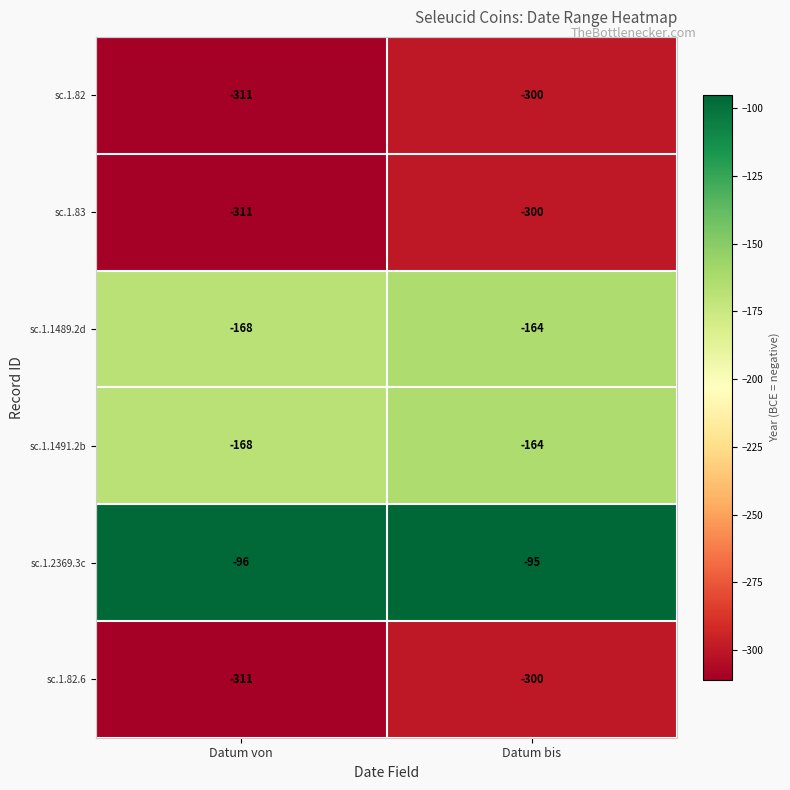

Reading right to left, what are all the values shown in this chart?

sc.1.82: -300	-311
sc.1.83: -300	-311
sc.1.1489.2d: -164	-168
sc.1.1491.2b: -164	-168
sc.1.2369.3c: -95	-96
sc.1.82.6: -300	-311